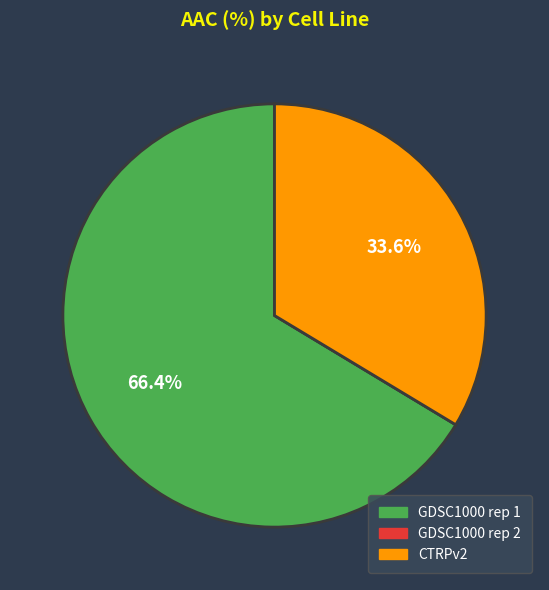

Which category has the biggest portion of the pie?

GDSC1000 rep 1